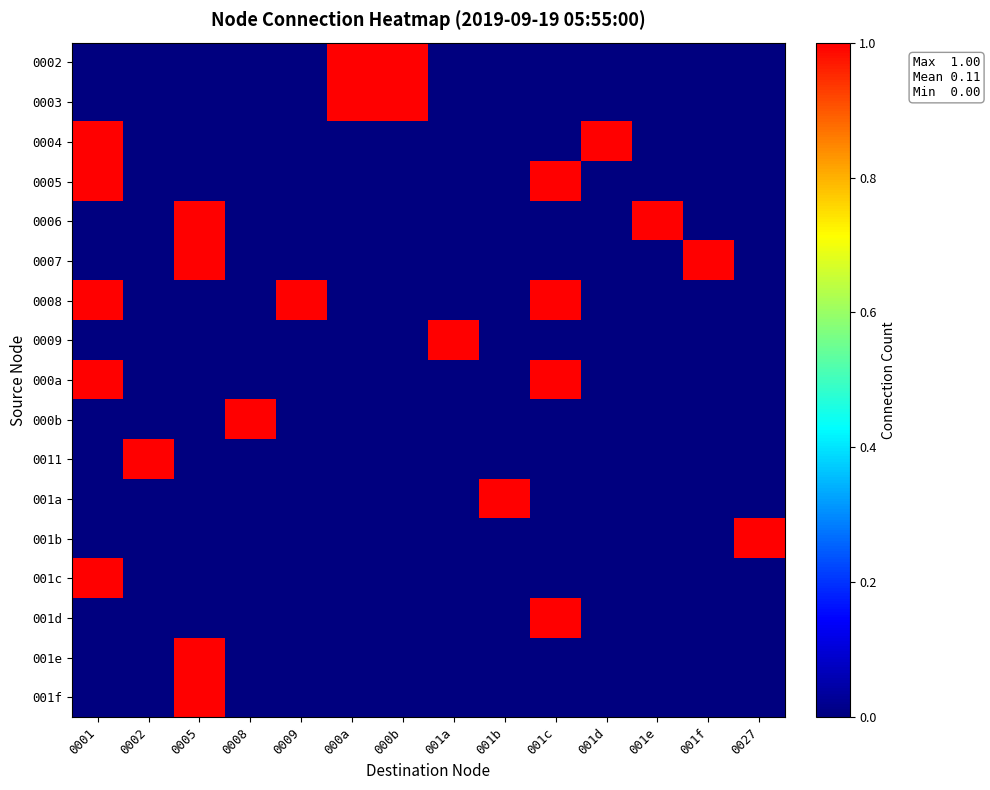

Which series has the widest spread of values?

0002